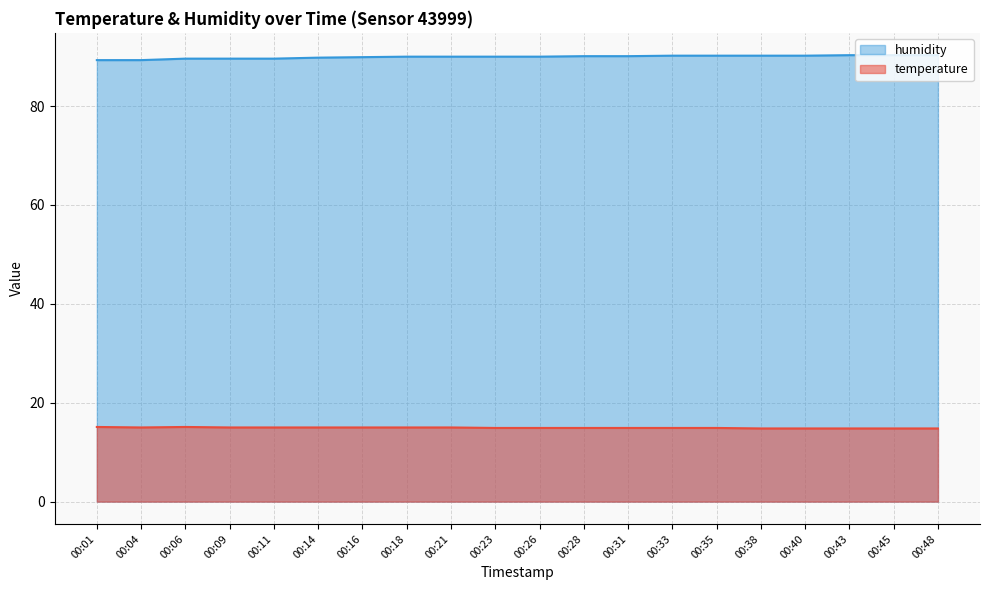

What is the difference between the maximum and minimum values in the temperature series?

0.3